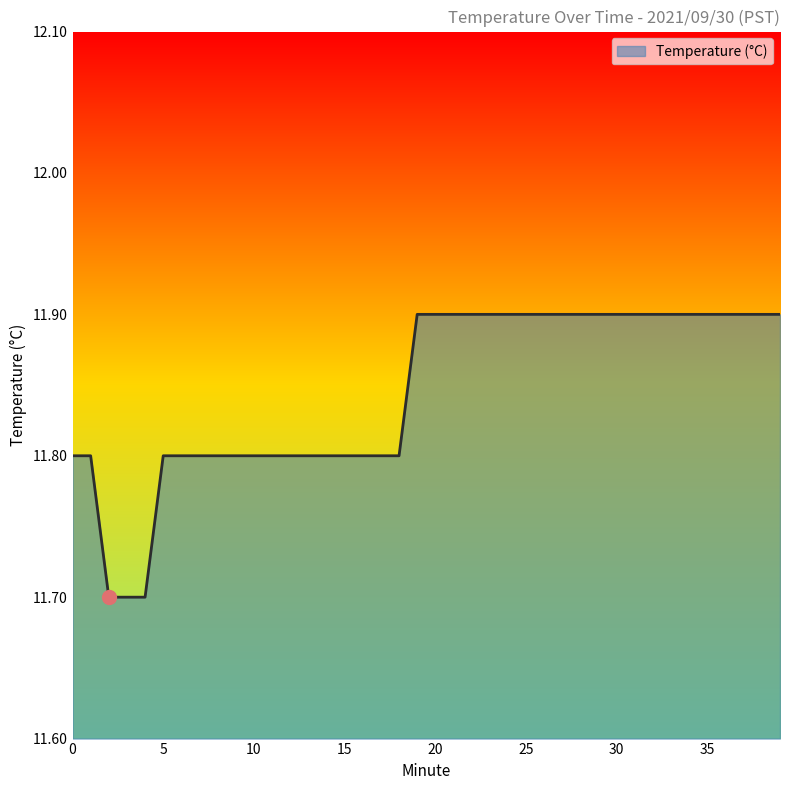

What is the maximum value shown in the chart?

11.9